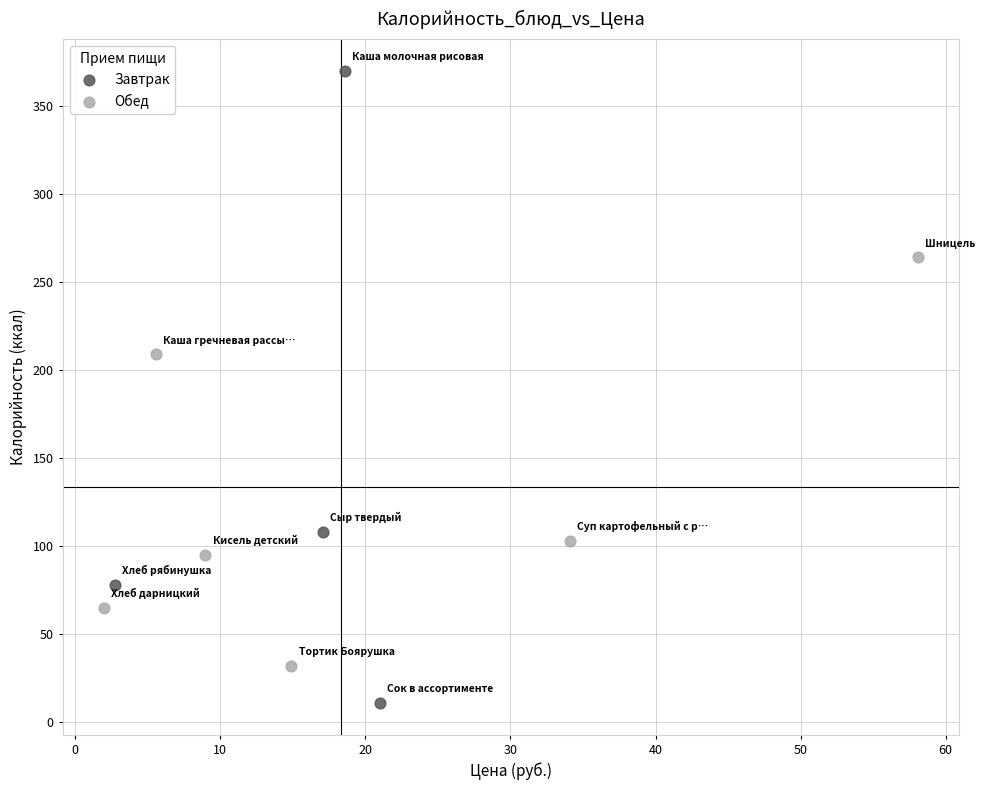

Which series contains the highest Y value?

Завтрак